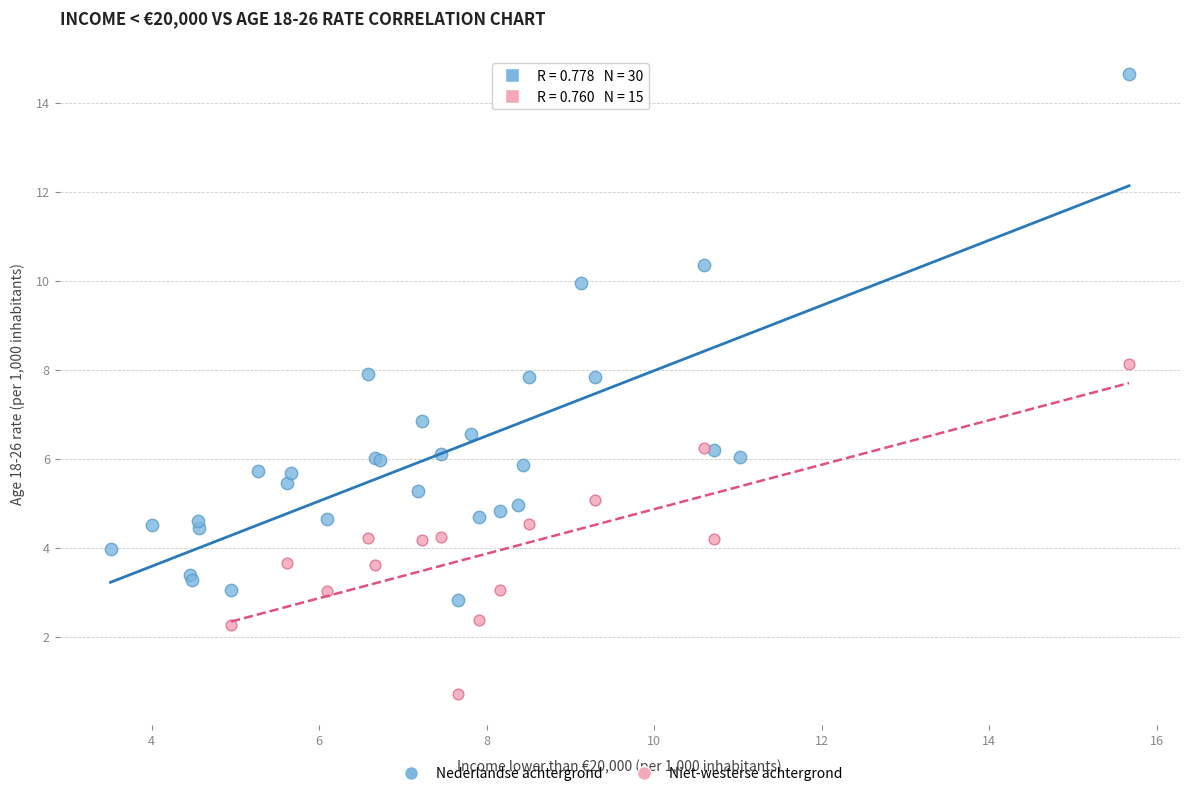

Which series reaches the maximum Y coordinate?

Nederlandse achtergrond